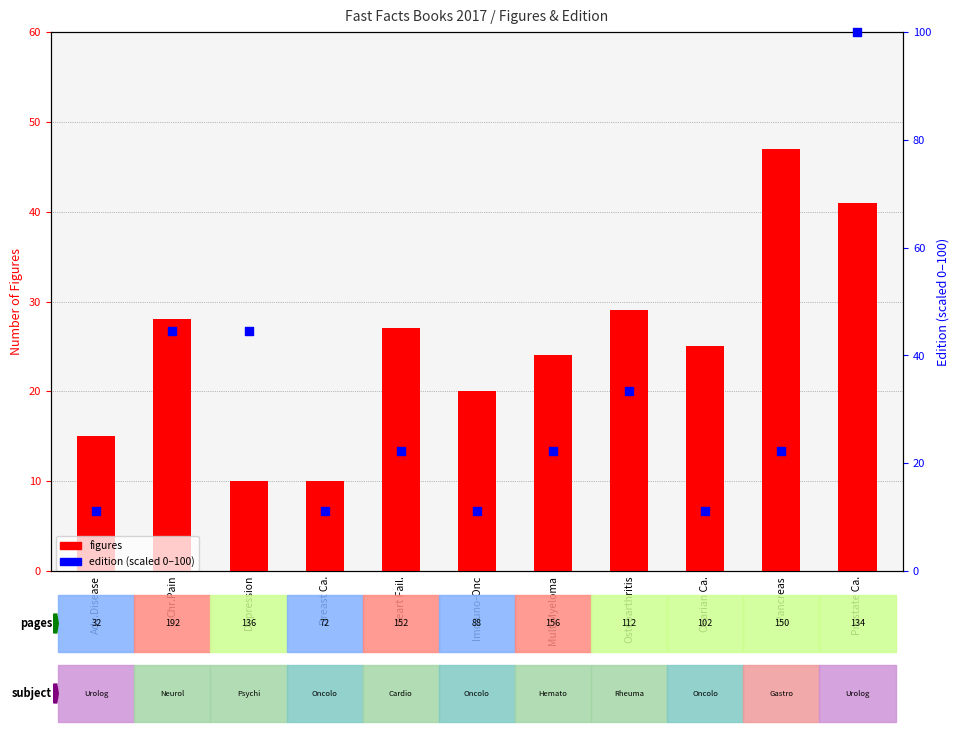

Which series has the largest total across all categories?

edition (scaled 0–100)